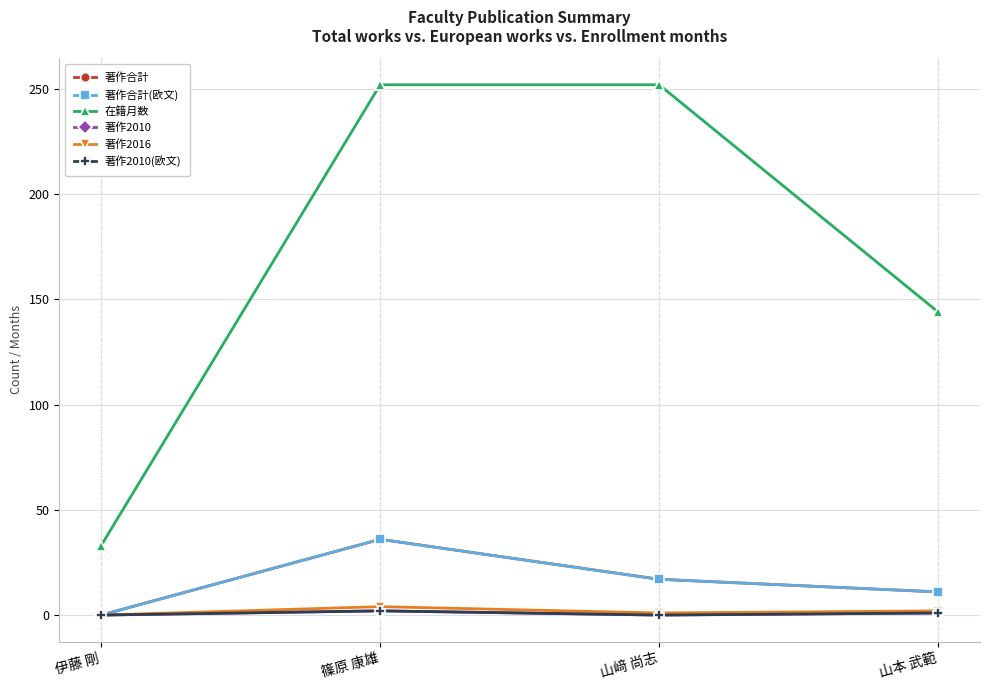

Is it true that 著作合計 equals 16 at 山本 武範?

False